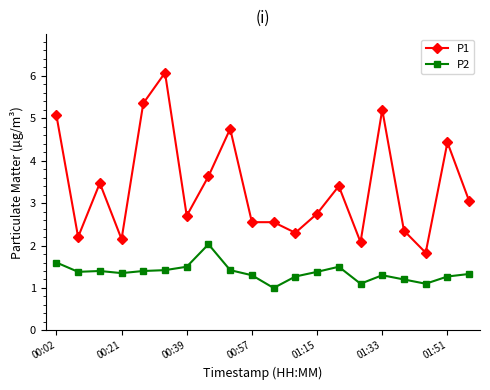

Which series has the largest total across all categories?

P1